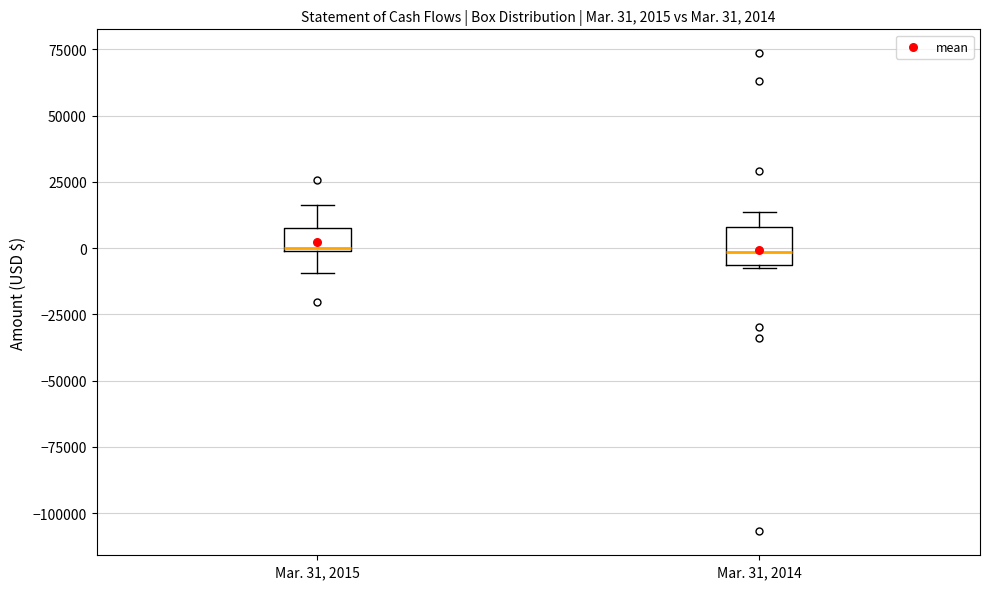

Comparing the boxes themselves (not the whiskers), which one is the tallest?

Mar. 31, 2014